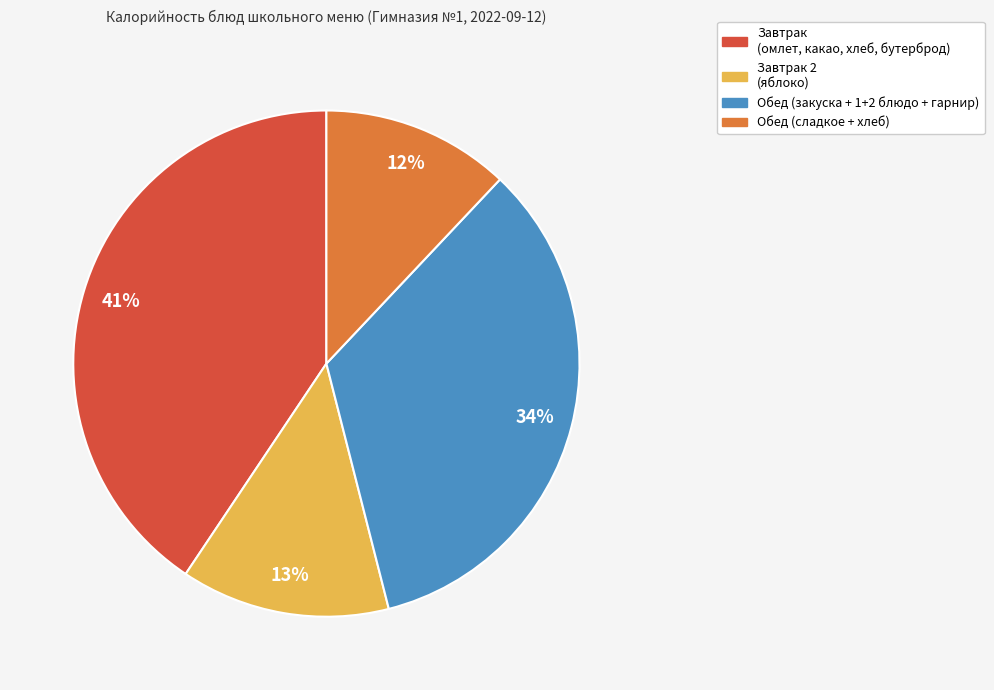

How many slices are in this pie chart?

4